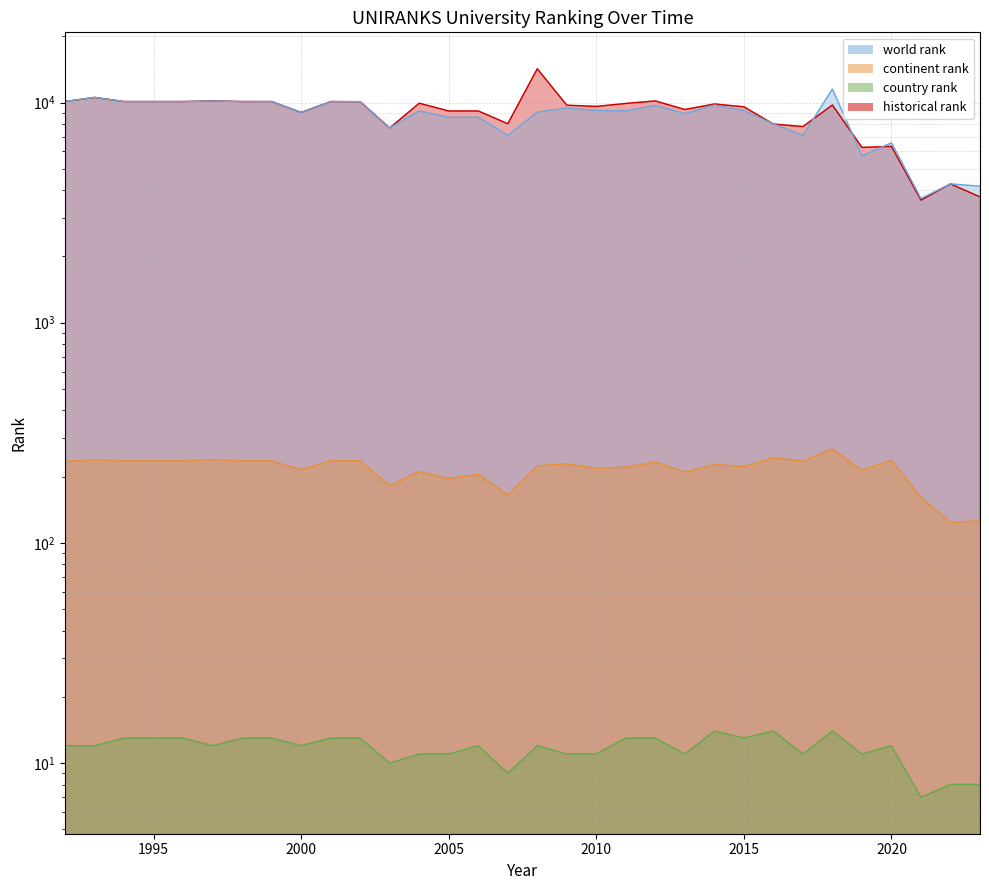

Which series has the largest range (max minus min)?

historical rank